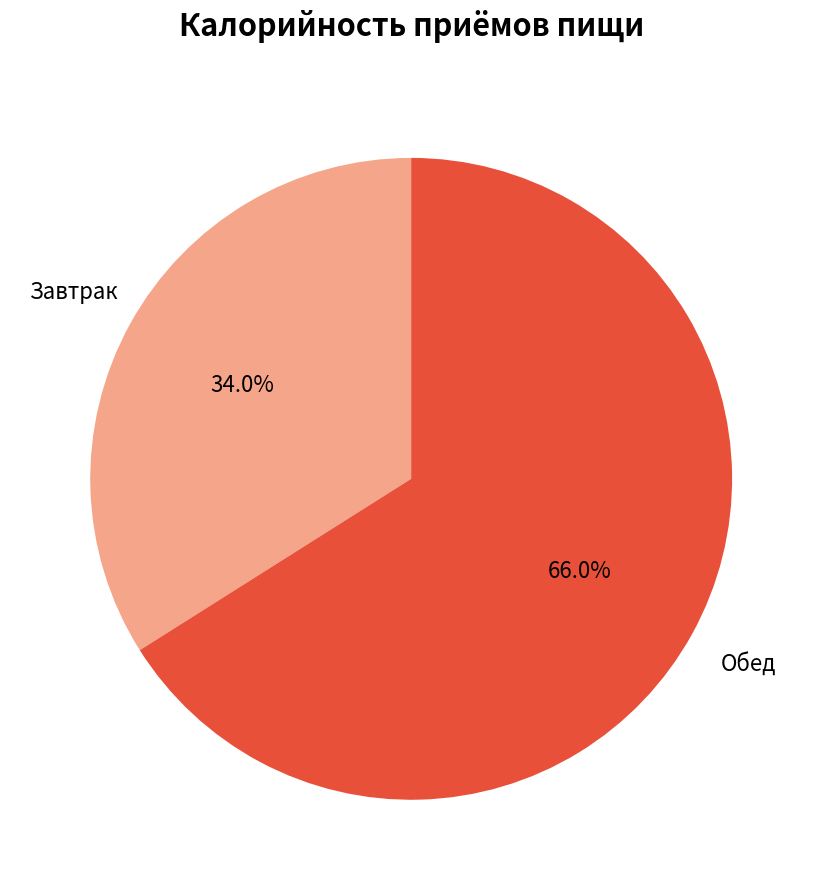

Is there any slice that represents more than half of the pie?

Yes